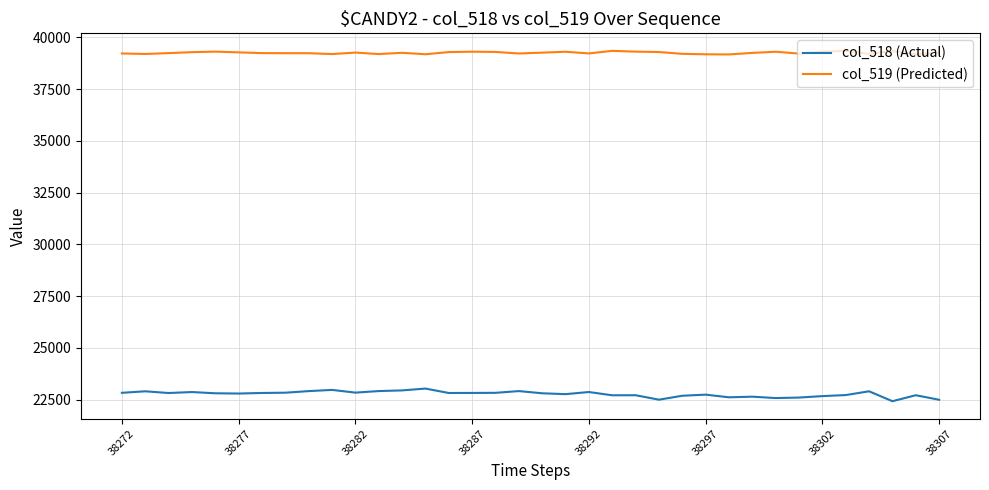

In col_518 (Actual), how many points are higher than both neighbors (excluding endpoints)?

11